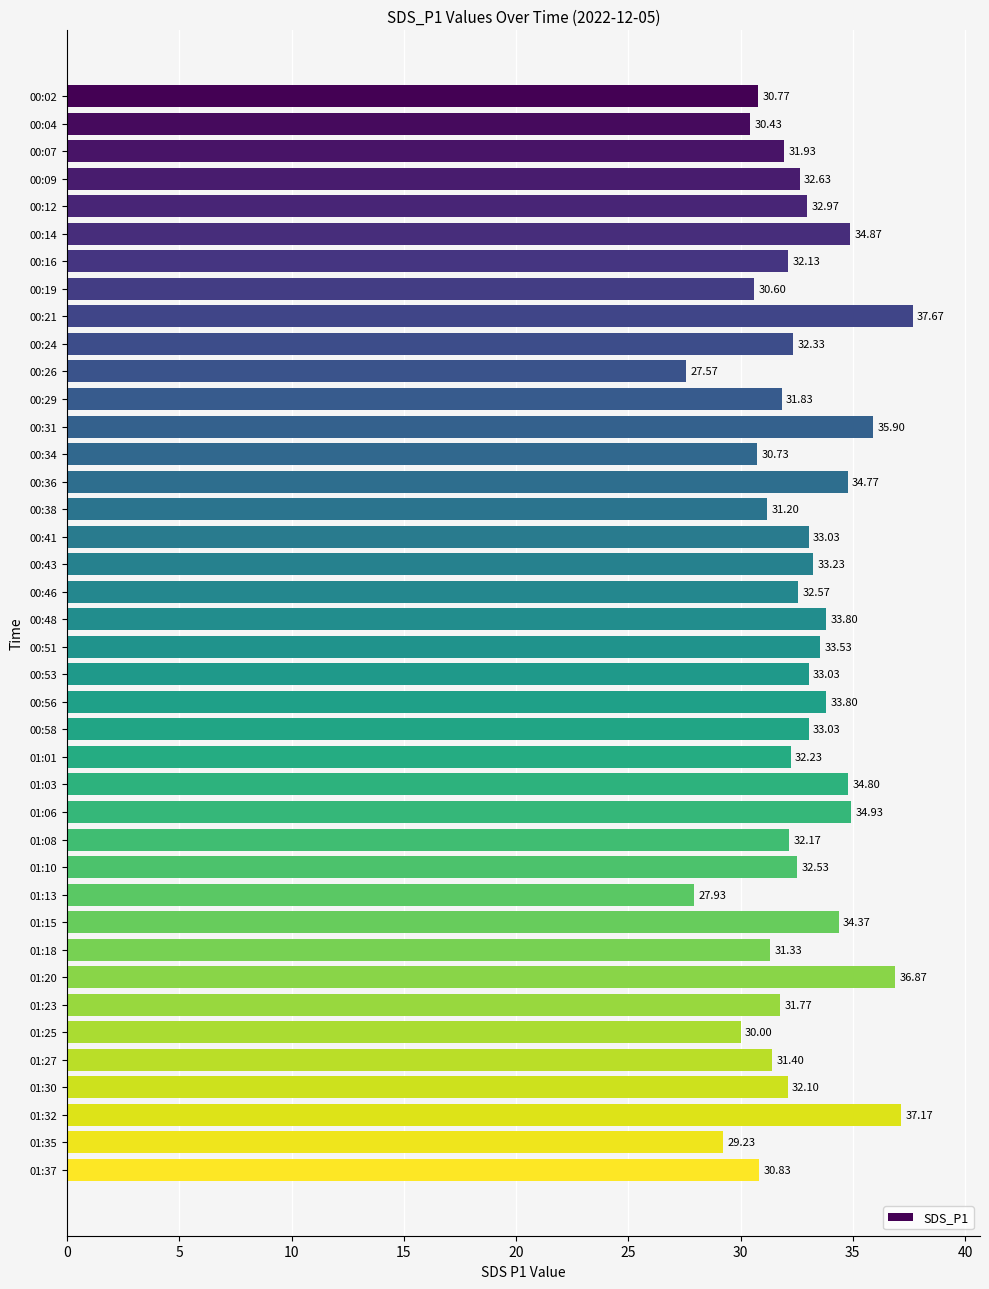

What is the difference between the maximum and minimum values?

10.1